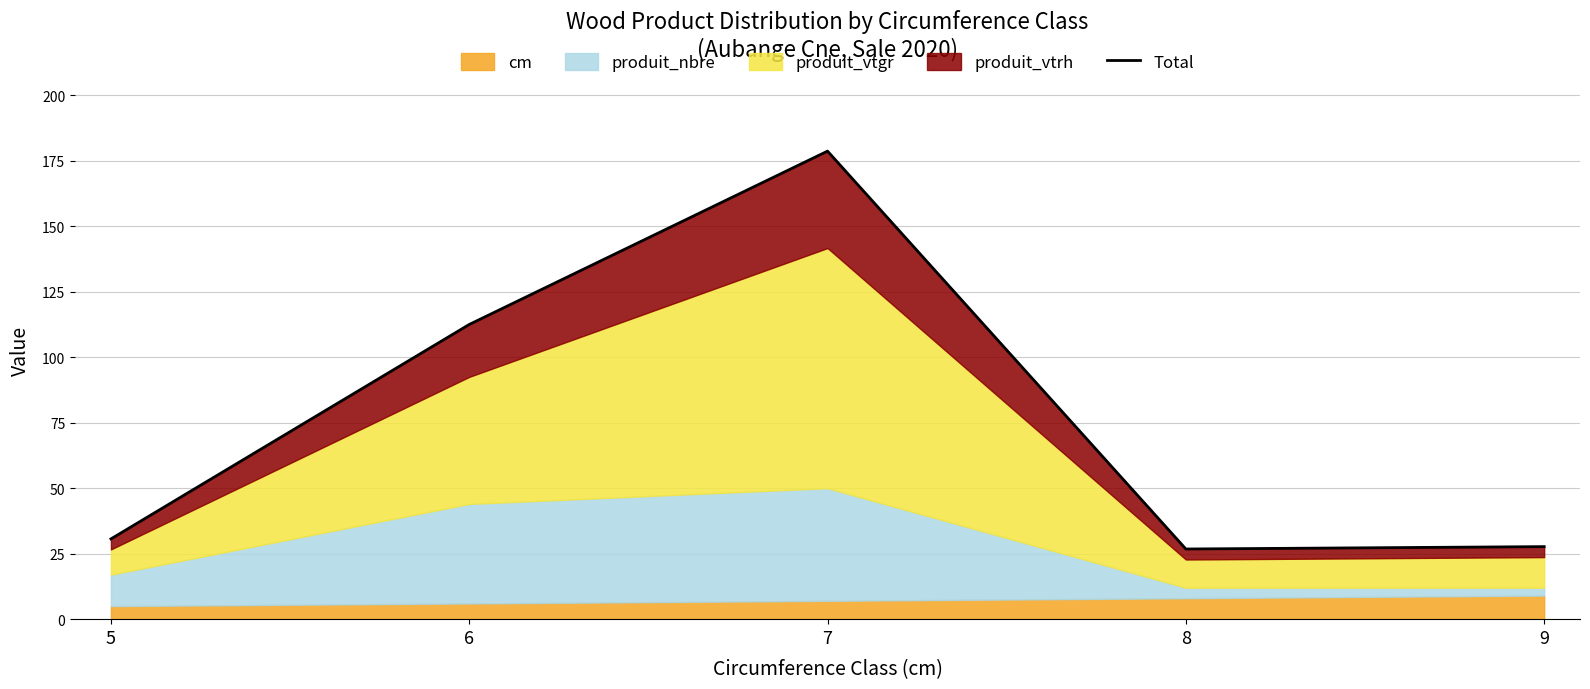

Reading left to right, what are all the values shown in this chart?

5=30.6	6=112.5	7=178.7	8=26.8	9=27.7